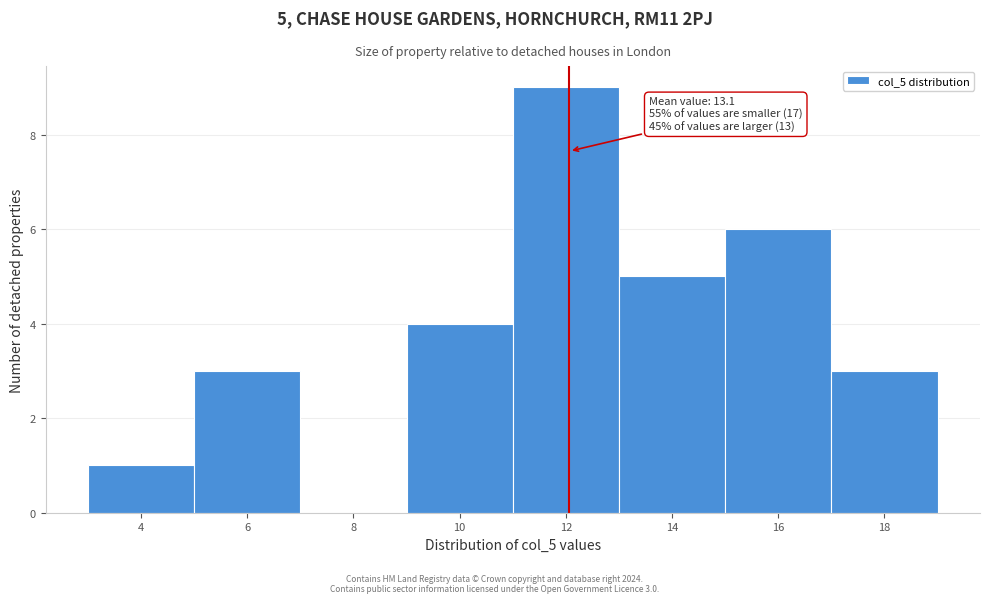

Reading right to left, list all the values displayed in this chart.

18=3	16=6	14=5	12=9	10=4	8=0	6=3	4=1